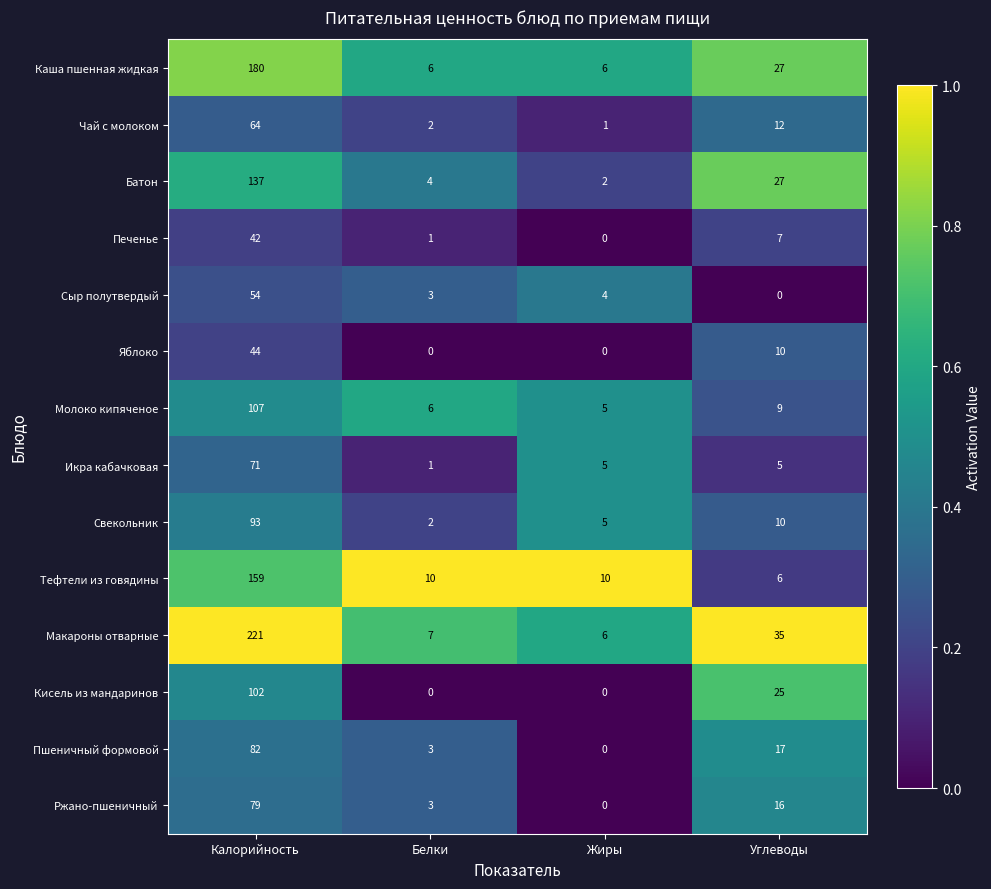

Count the number of categories in the chart.

4